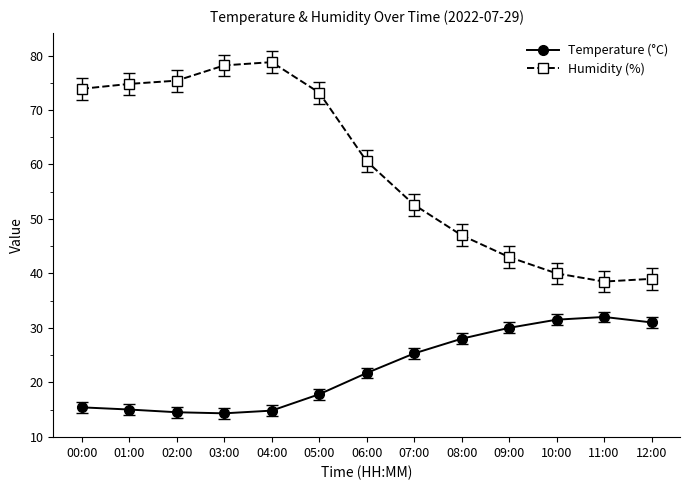

True or false: Temperature (°C) and Humidity (%) cross at least once.

False